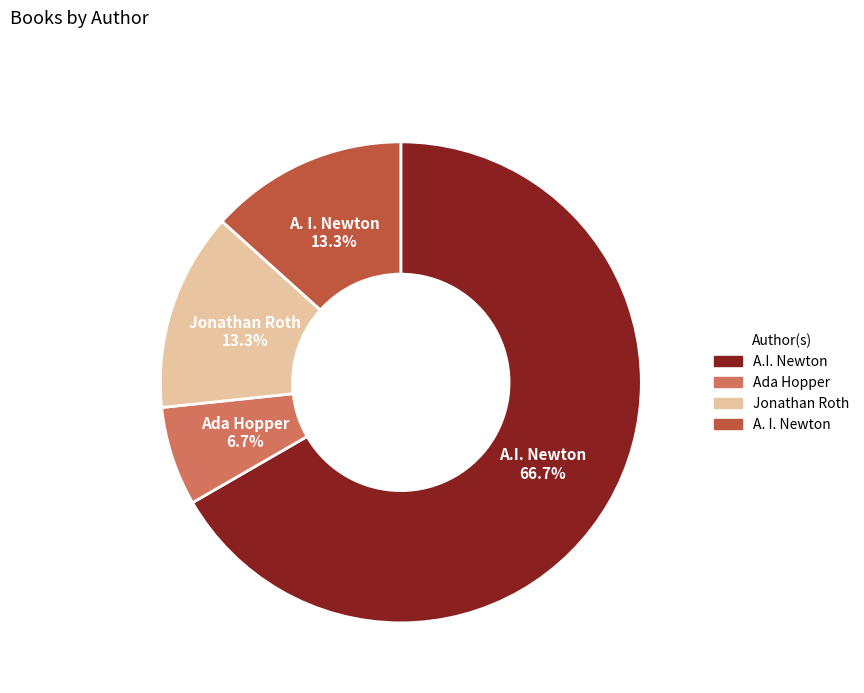

How many slices are in this pie chart?

4